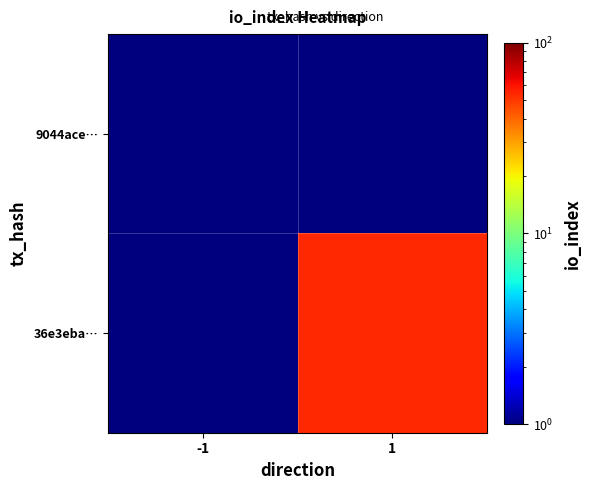

At how many categories does at least one series exceed 39?

1